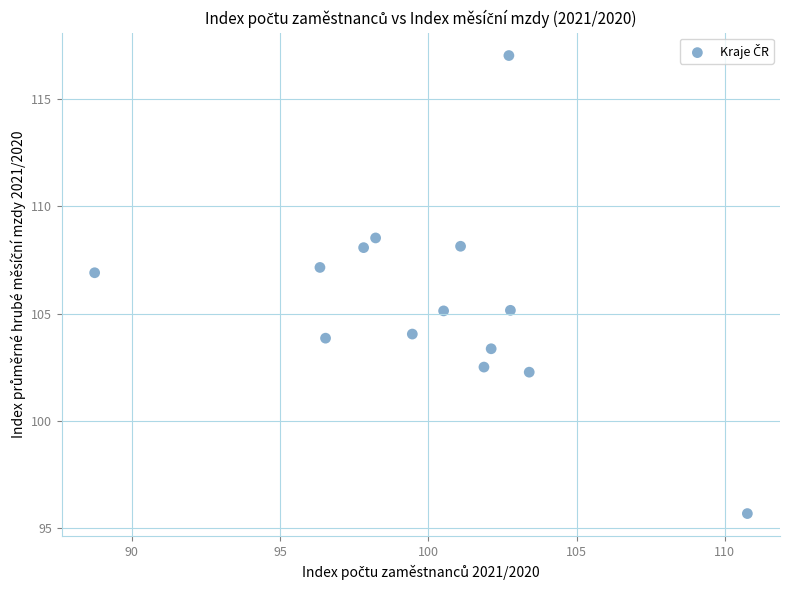

What is the range of X values (max minus min)?

22.0